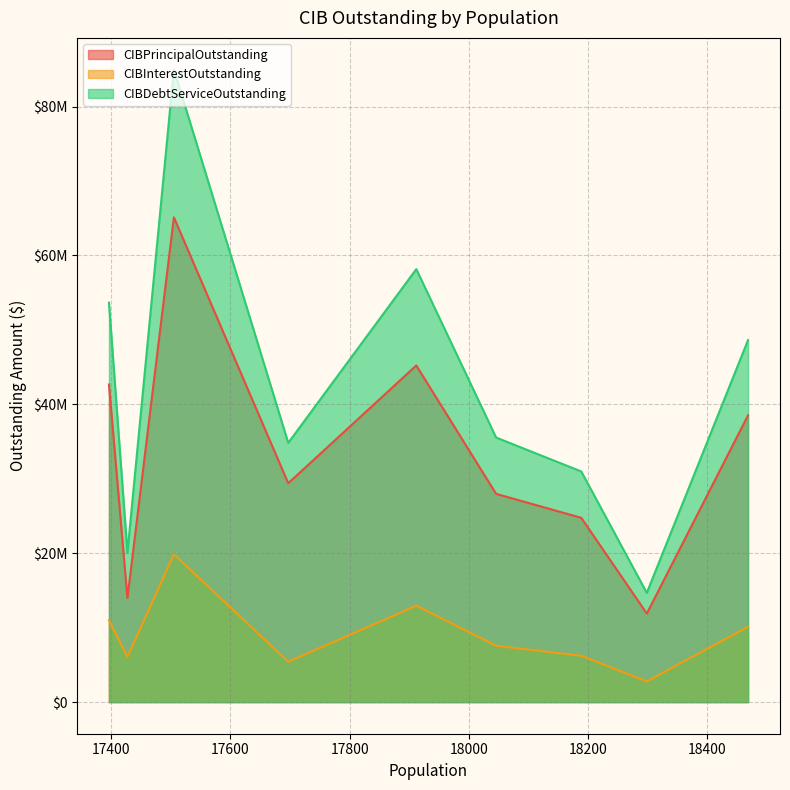

Count the number of categories in the chart.

9